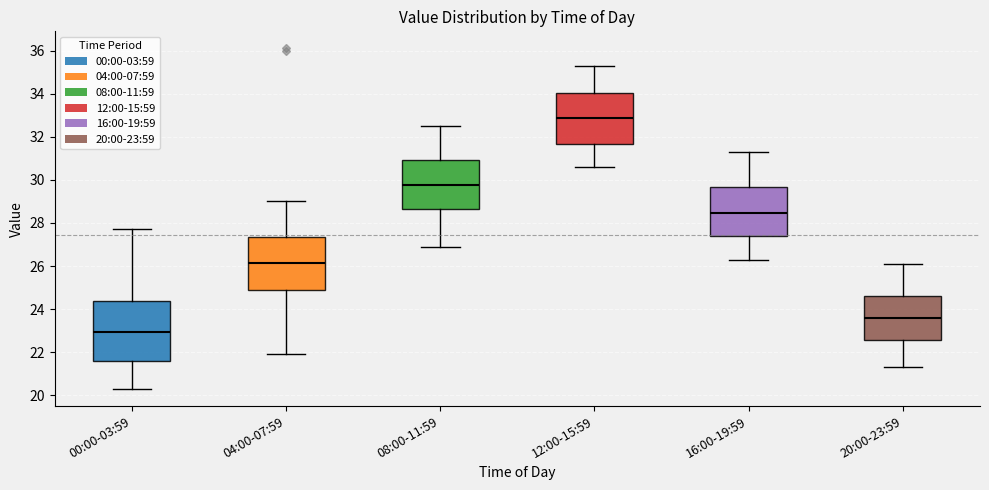

Reading left to right, read every box against the y-axis: the position of its median line, the range the box covers, and the ends of its whiskers. The values are not printed on the chart, so give them approximately, as read against the axis.

00:00-03:59: median 23.0, box 21.6 to 24.4, whiskers 20.4 to 27.8
04:00-07:59: median 26.2, box 24.8 to 27.4, whiskers 22.0 to 29.0
08:00-11:59: median 29.8, box 28.6 to 31.0, whiskers 27.0 to 32.6
12:00-15:59: median 32.8, box 31.6 to 34.0, whiskers 30.6 to 35.4
16:00-19:59: median 28.4, box 27.4 to 29.6, whiskers 26.4 to 31.4
20:00-23:59: median 23.6, box 22.6 to 24.6, whiskers 21.4 to 26.2